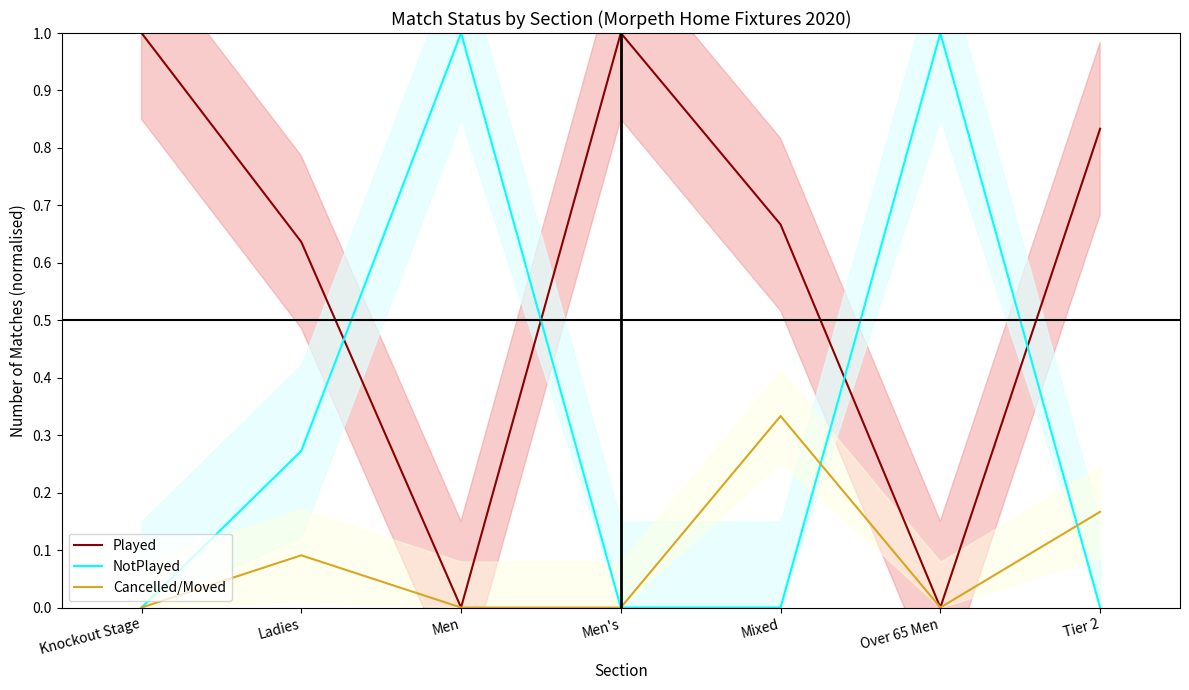

At how many categories does at least one series exceed 0?

7